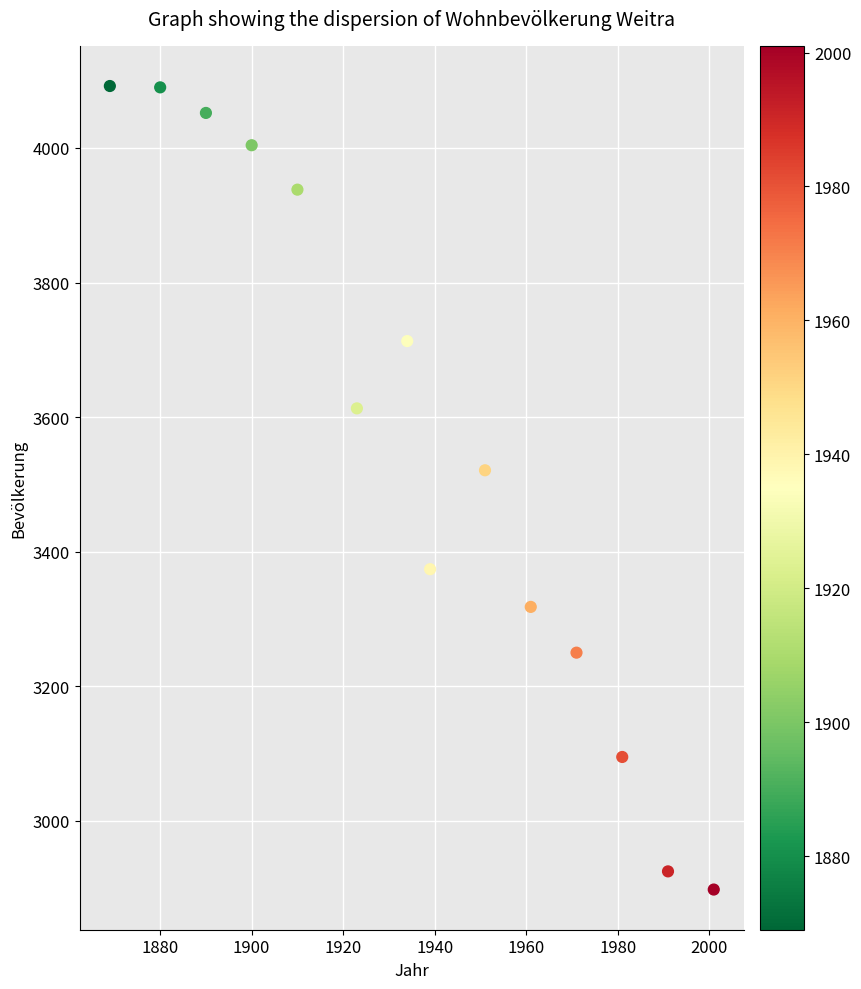

What Y value in the scatter plot is closest to 3495?

3521